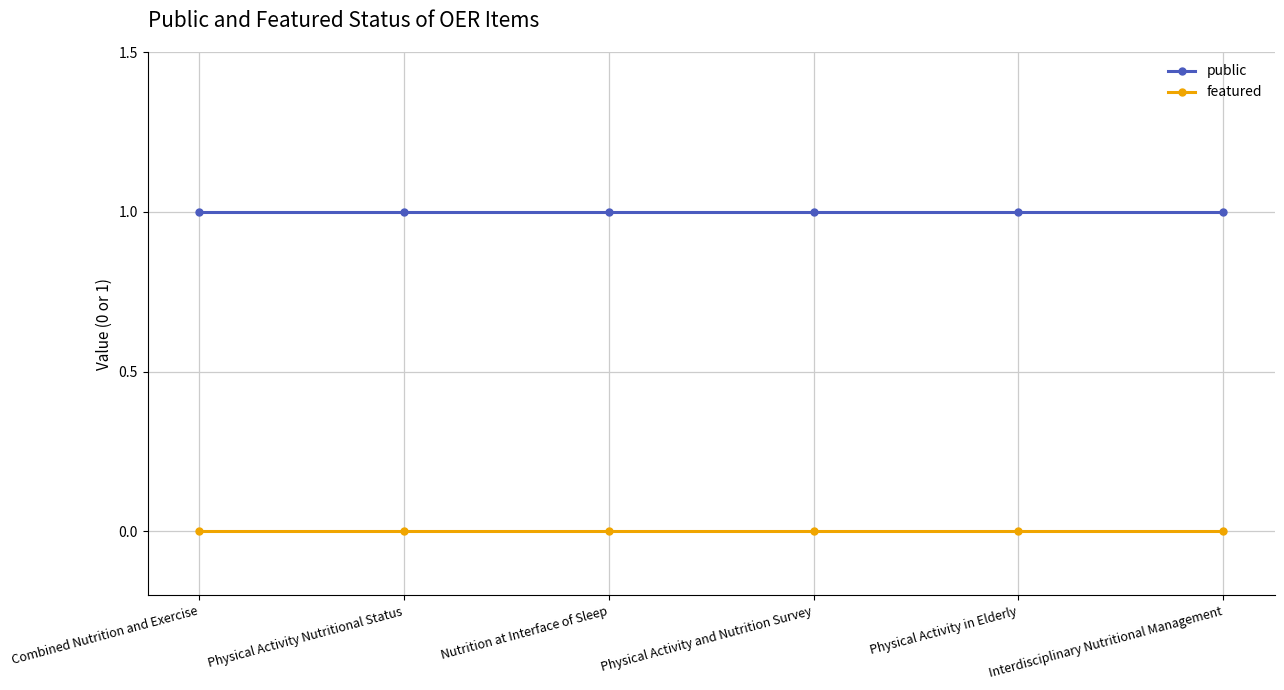

True or false: public and featured cross at least once.

False